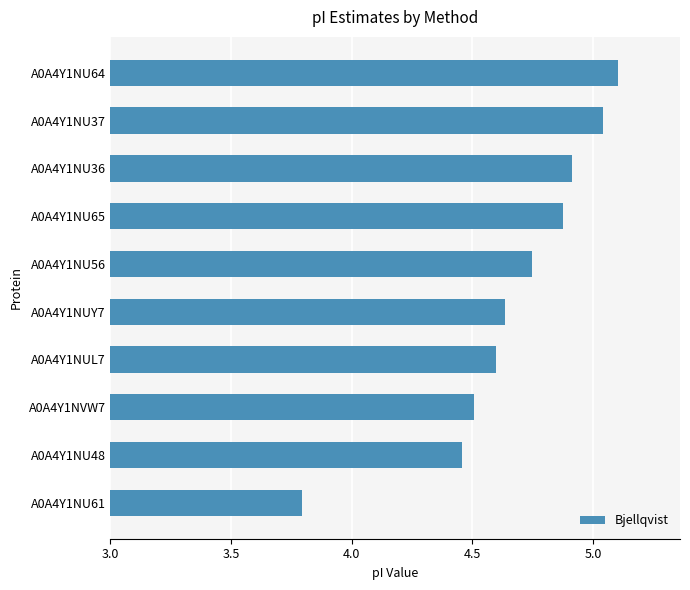

What is the smallest value displayed?

3.8